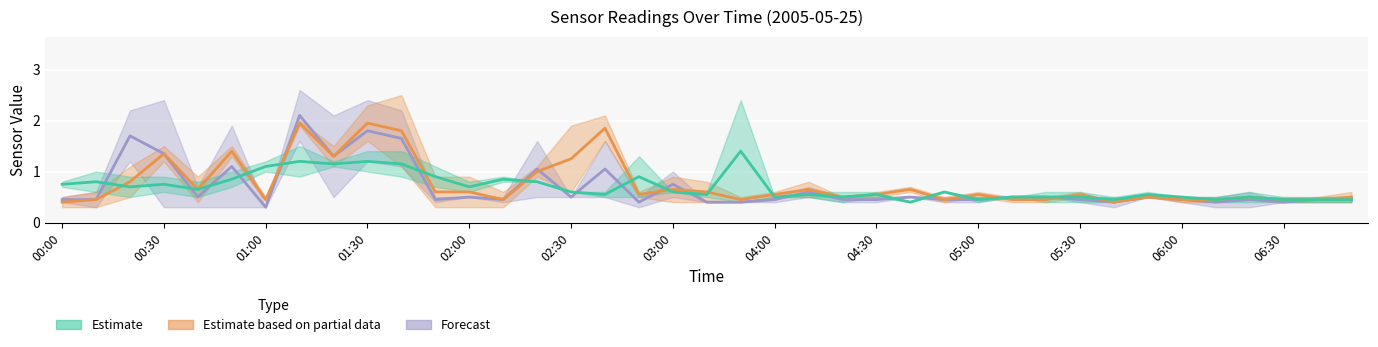

What is the value of the   2.065 point at the 38th from the left?

0.4